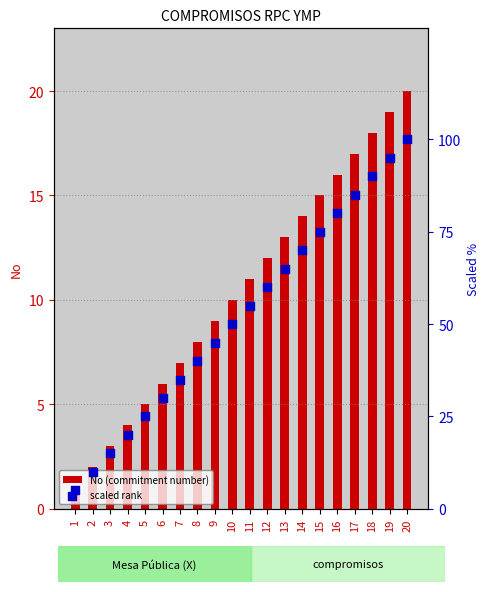

What is the total value across all series at 15?

90.0